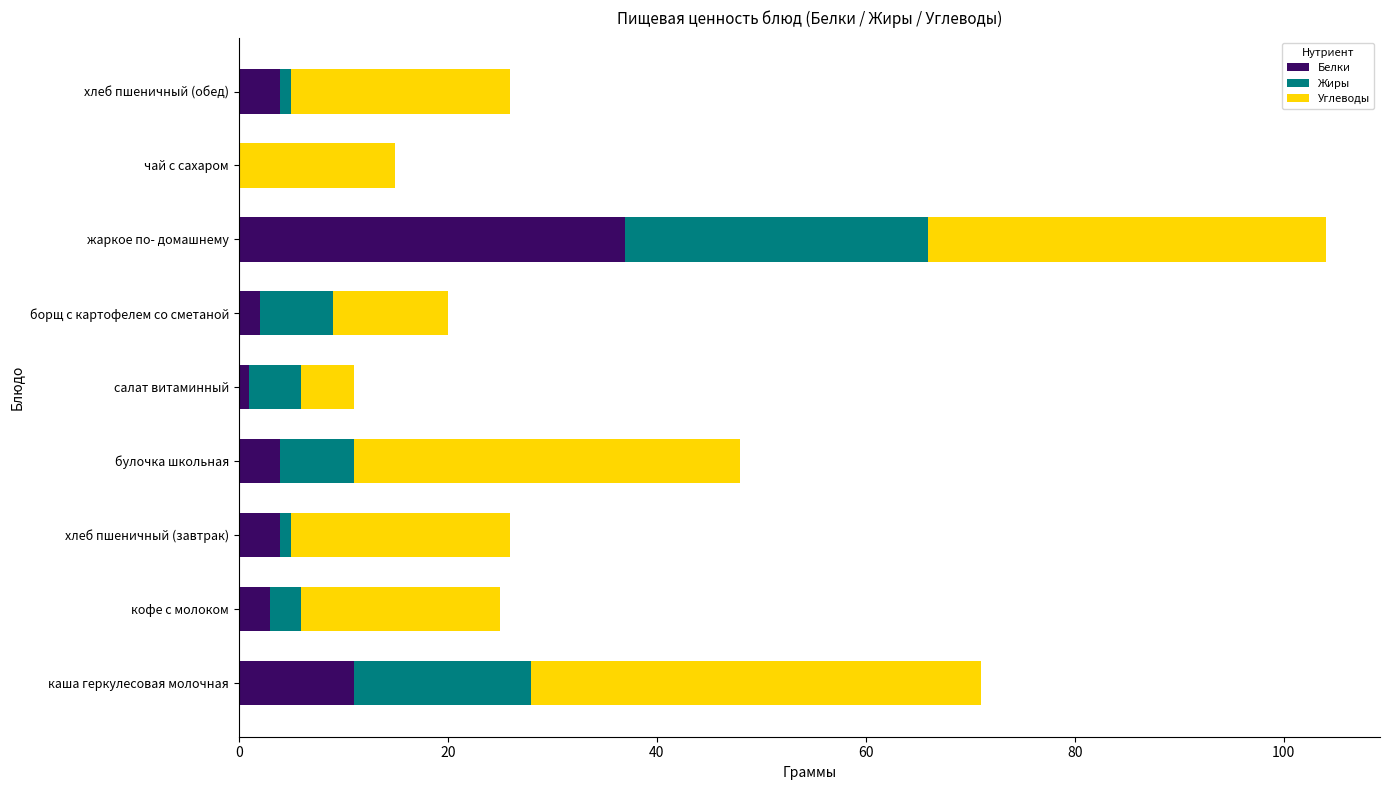

The Белки series shows 56 at жаркое по- домашнему. True or false?

False